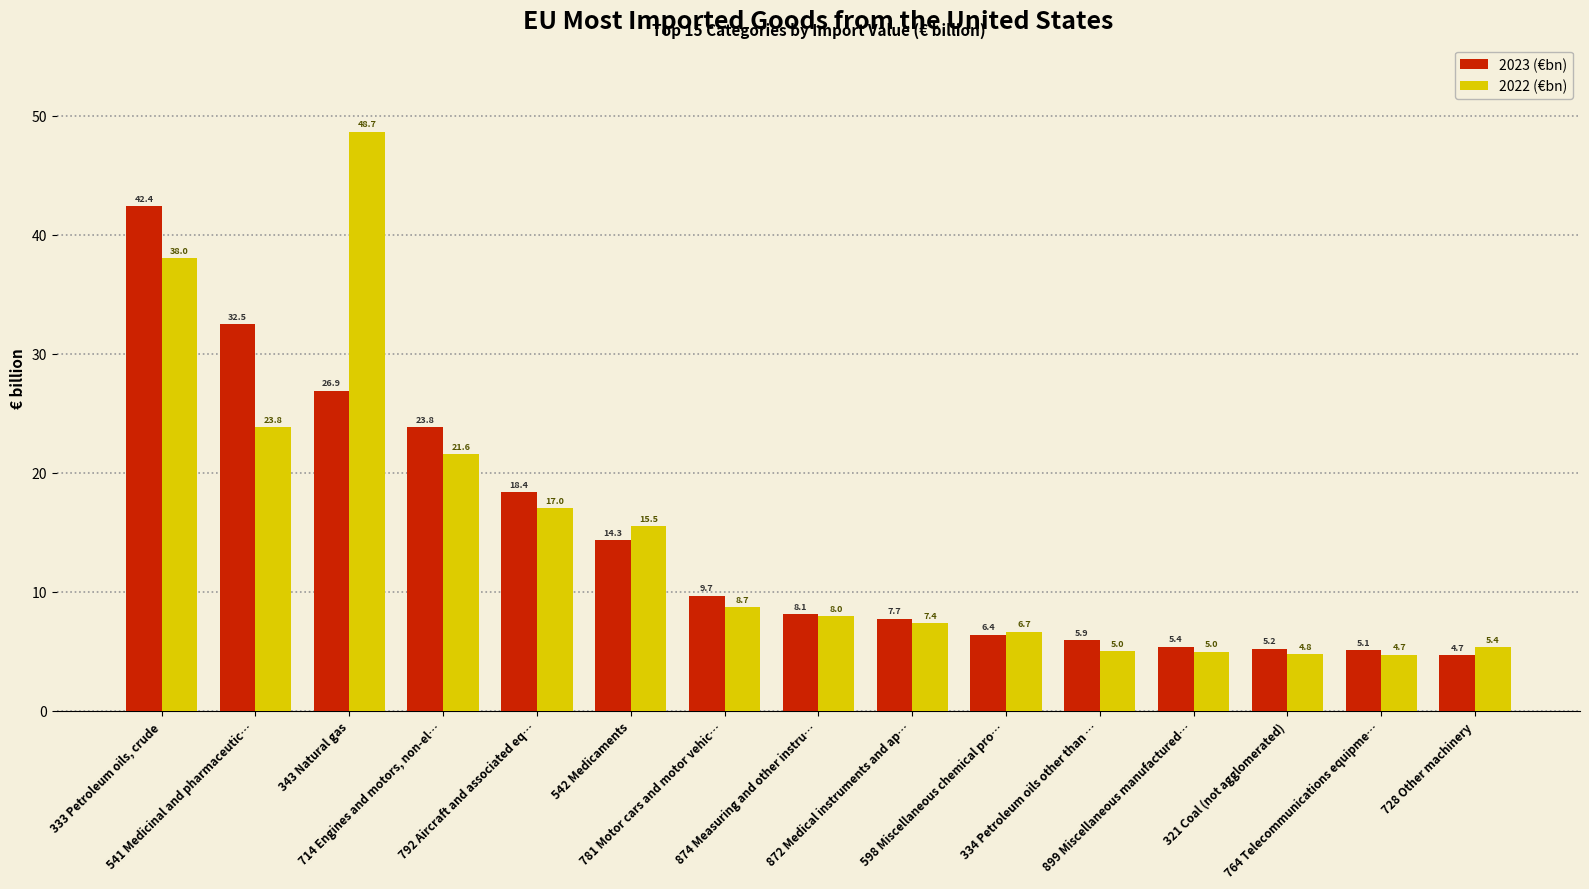

What is the value of the 2023 (€bn) bar at the 1st from the left?

42.4